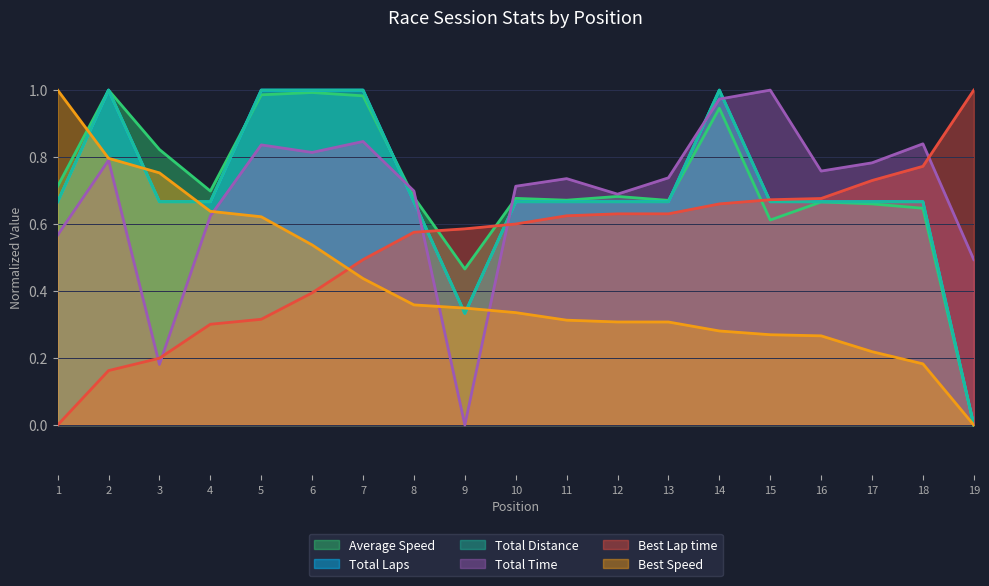

Reading right to left, extract all data points from this chart.

Total Laps: 19=0.0	18=0.7	17=0.7	16=0.7	15=0.7	14=1.0	13=0.7	12=0.7	11=0.7	10=0.7	9=0.3	8=0.7	7=1.0	6=1.0	5=1.0	4=0.7	3=0.7	2=1.0	1=0.7
Total Time: 19=0.5	18=0.8	17=0.8	16=0.8	15=1.0	14=1.0	13=0.7	12=0.7	11=0.7	10=0.7	9=0.0	8=0.7	7=0.8	6=0.8	5=0.8	4=0.6	3=0.2	2=0.8	1=0.6
Best Lap time: 19=1.0	18=0.8	17=0.7	16=0.7	15=0.7	14=0.7	13=0.6	12=0.6	11=0.6	10=0.6	9=0.6	8=0.6	7=0.5	6=0.4	5=0.3	4=0.3	3=0.2	2=0.2	1=0.0
Best Speed: 19=0.0	18=0.2	17=0.2	16=0.3	15=0.3	14=0.3	13=0.3	12=0.3	11=0.3	10=0.3	9=0.3	8=0.4	7=0.4	6=0.5	5=0.6	4=0.6	3=0.8	2=0.8	1=1.0
Average Speed: 19=0.0	18=0.6	17=0.7	16=0.7	15=0.6	14=0.9	13=0.7	12=0.7	11=0.7	10=0.7	9=0.5	8=0.7	7=1.0	6=1.0	5=1.0	4=0.7	3=0.8	2=1.0	1=0.7
Total Distance: 19=0.0	18=0.7	17=0.7	16=0.7	15=0.7	14=1.0	13=0.7	12=0.7	11=0.7	10=0.7	9=0.3	8=0.7	7=1.0	6=1.0	5=1.0	4=0.7	3=0.7	2=1.0	1=0.7